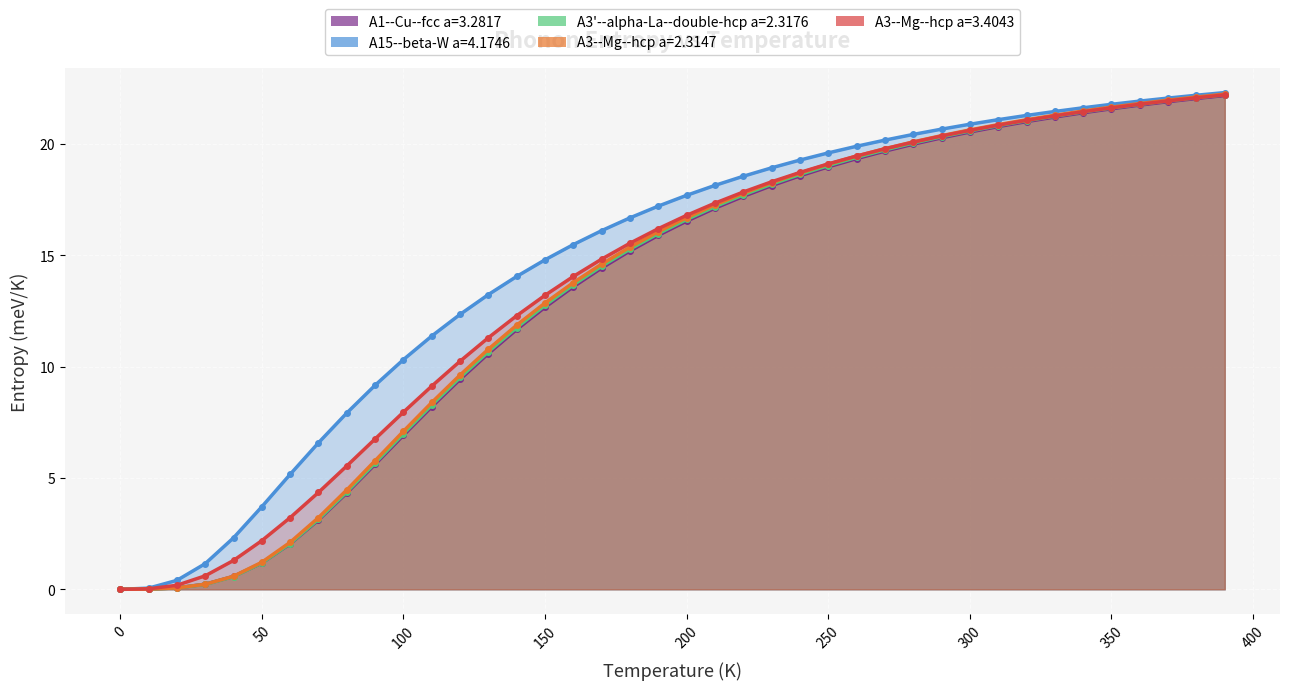

True or false: A3--Mg--hcp a=3.4043 has a value of 12.3 at 250.

False